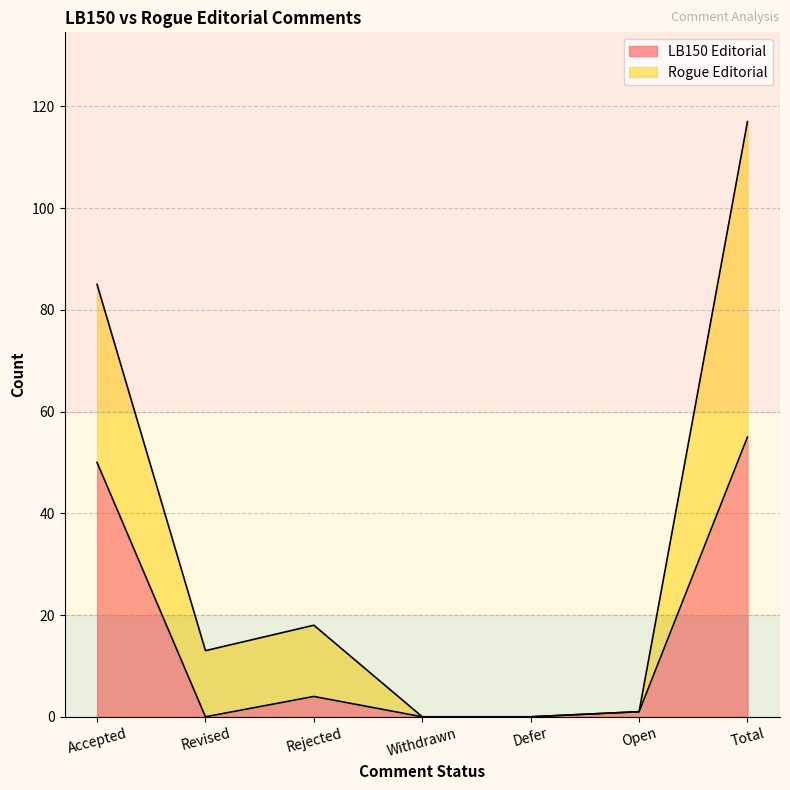

Reading left to right, extract all data points from this chart.

LB150 Editorial: 50	0	4	0	0	1	55
Rogue Editorial: 85	13	18	0	0	1	117